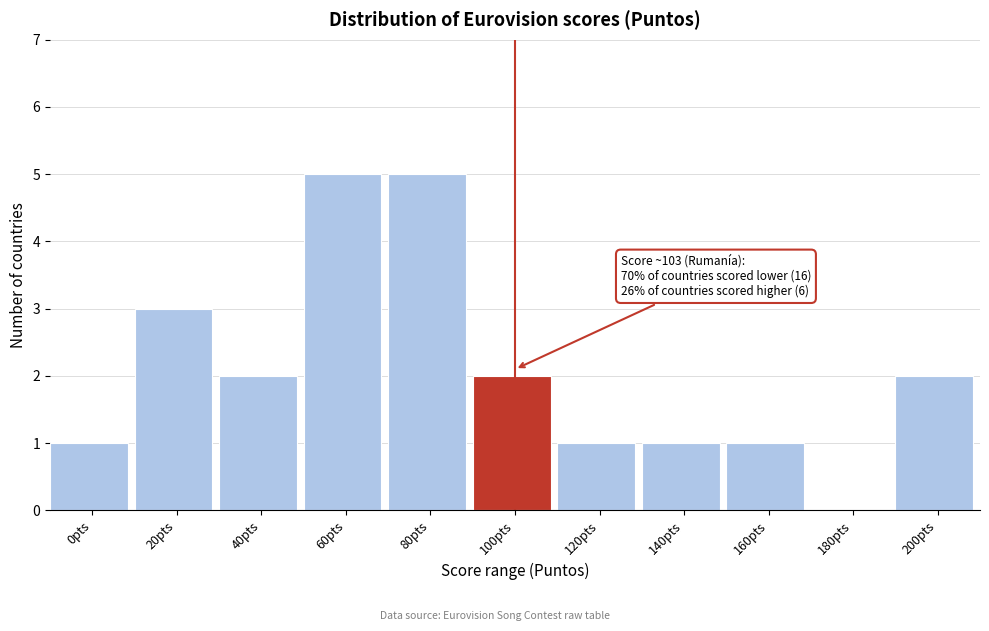

Reading left to right, extract all data points from this chart.

0pts=1	20pts=3	40pts=2	60pts=5	80pts=5	100pts=2	120pts=1	140pts=1	160pts=1	180pts=0	200pts=2